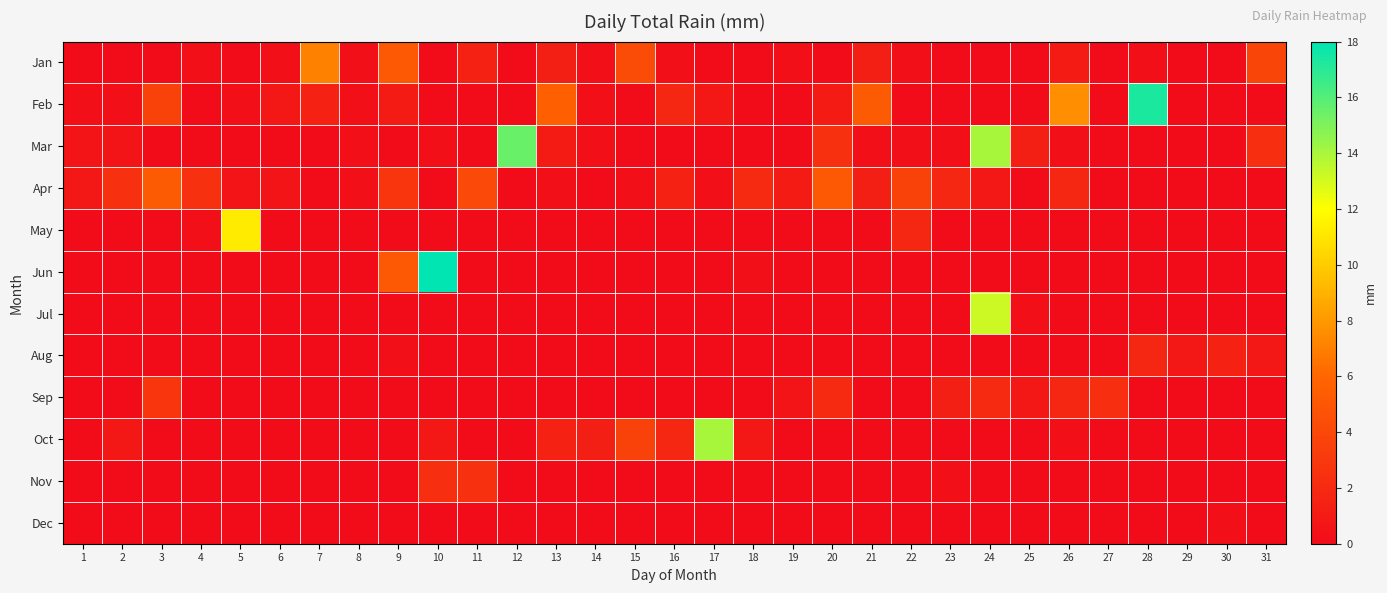

Which series has the largest range (max minus min)?

Jun